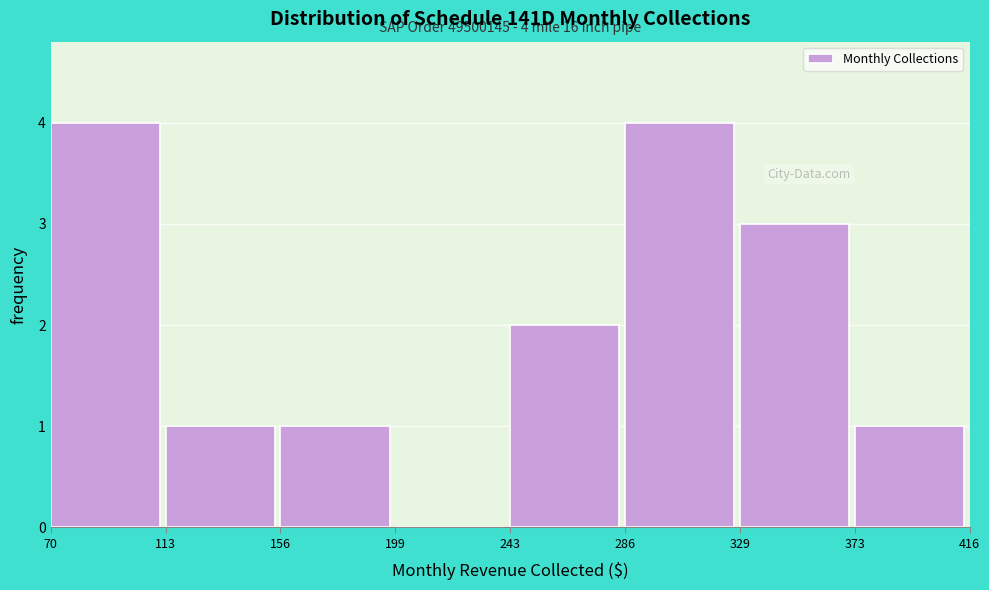

Reading left to right, extract all data points from this chart.

70=4	113=1	156=1	199=0	243=2	286=4	329=3	373=1